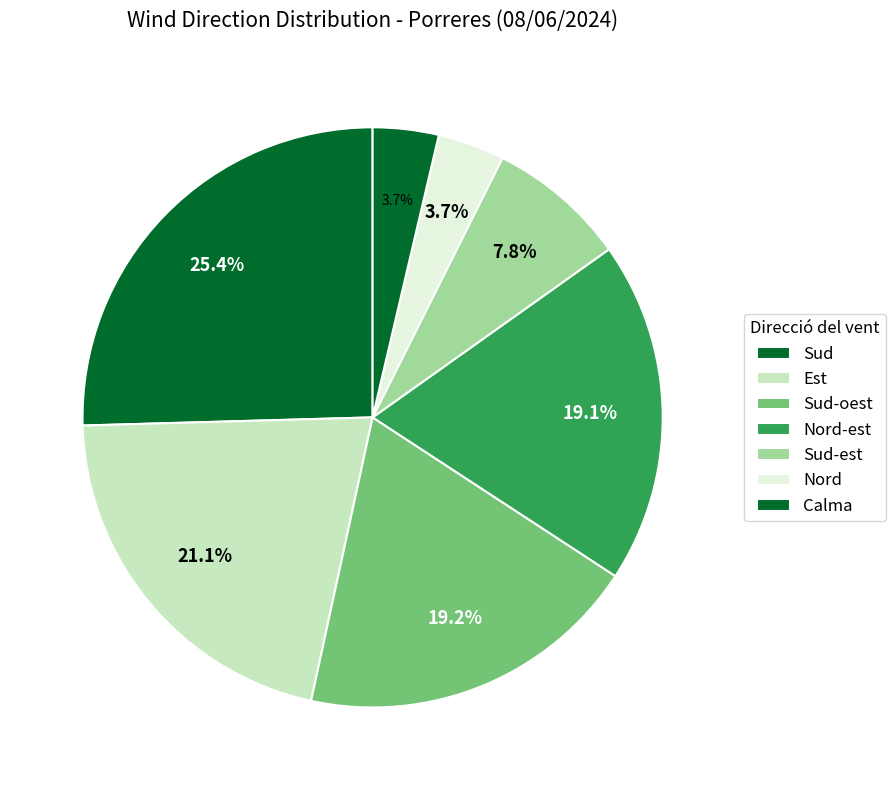

Count the number of slices in the pie.

7